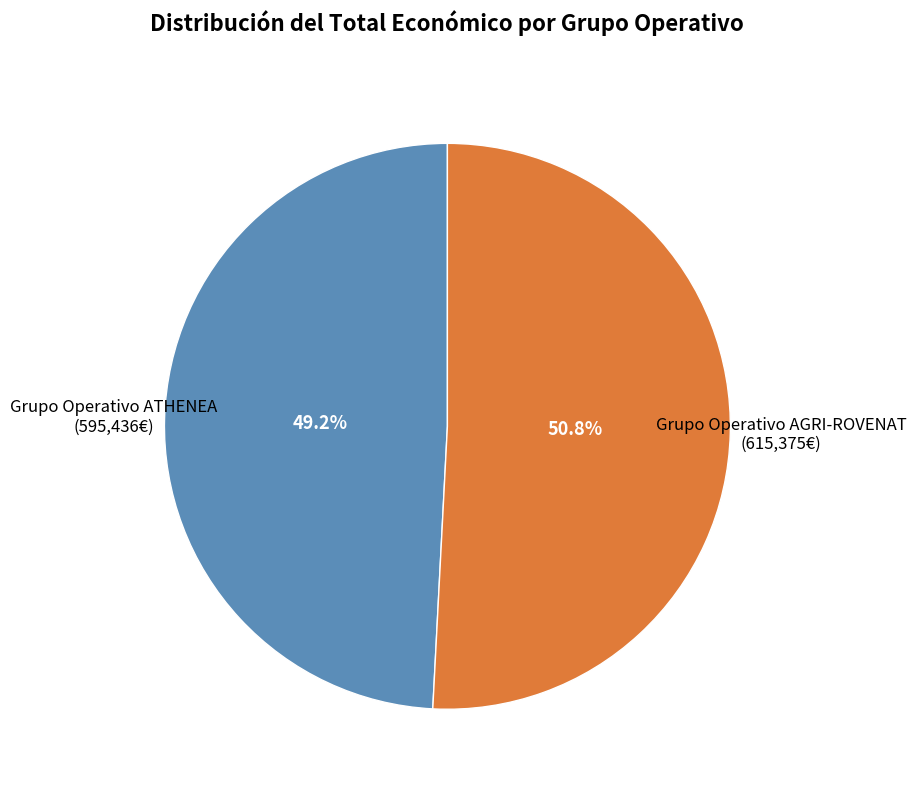

The Grupo Operativo AGRI-ROVENAT slice represents 51% of the pie. True or false?

True